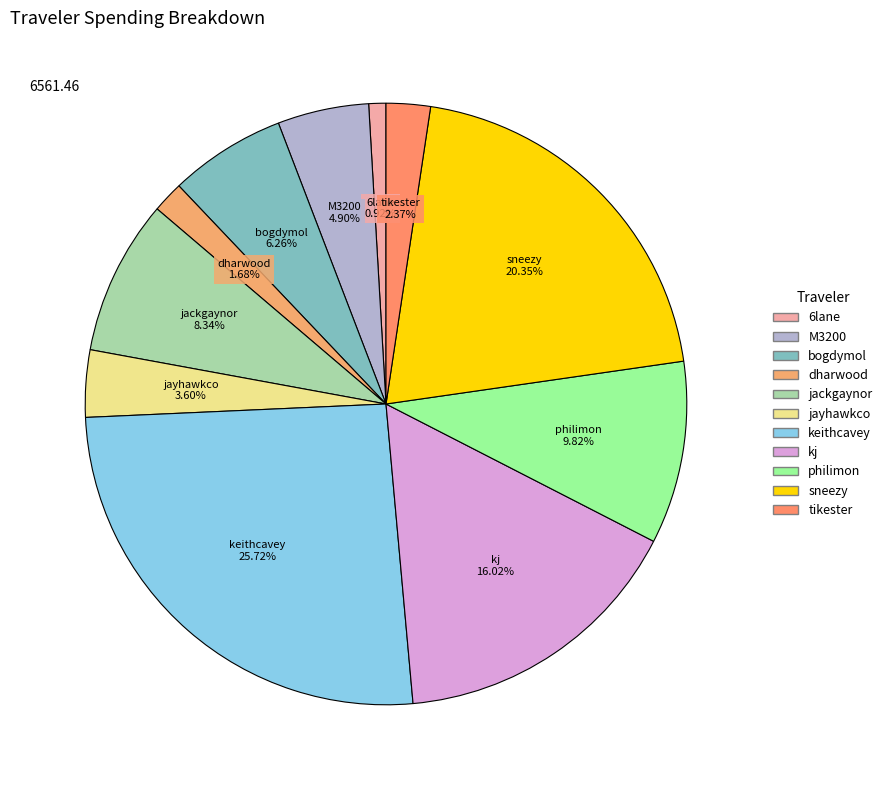

Which slice is the largest?

keithcavey